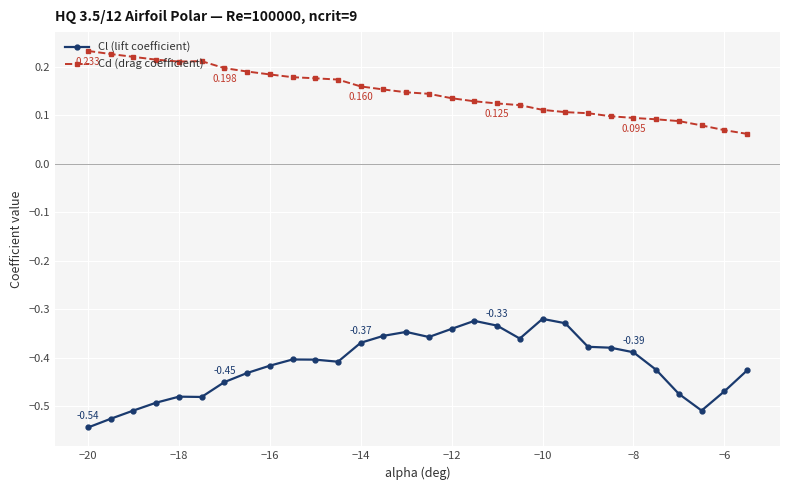

True or false: Cd (drag coefficient) has more than 0 interior local peaks.

True